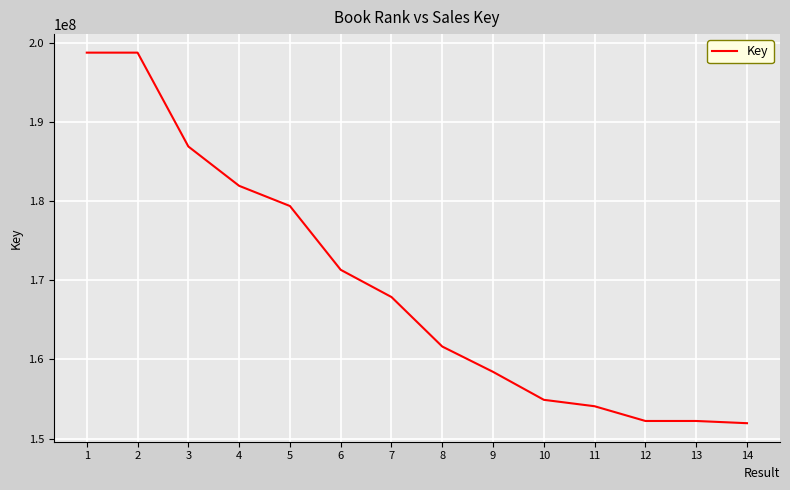

What is the maximum value shown in the chart?

198765344